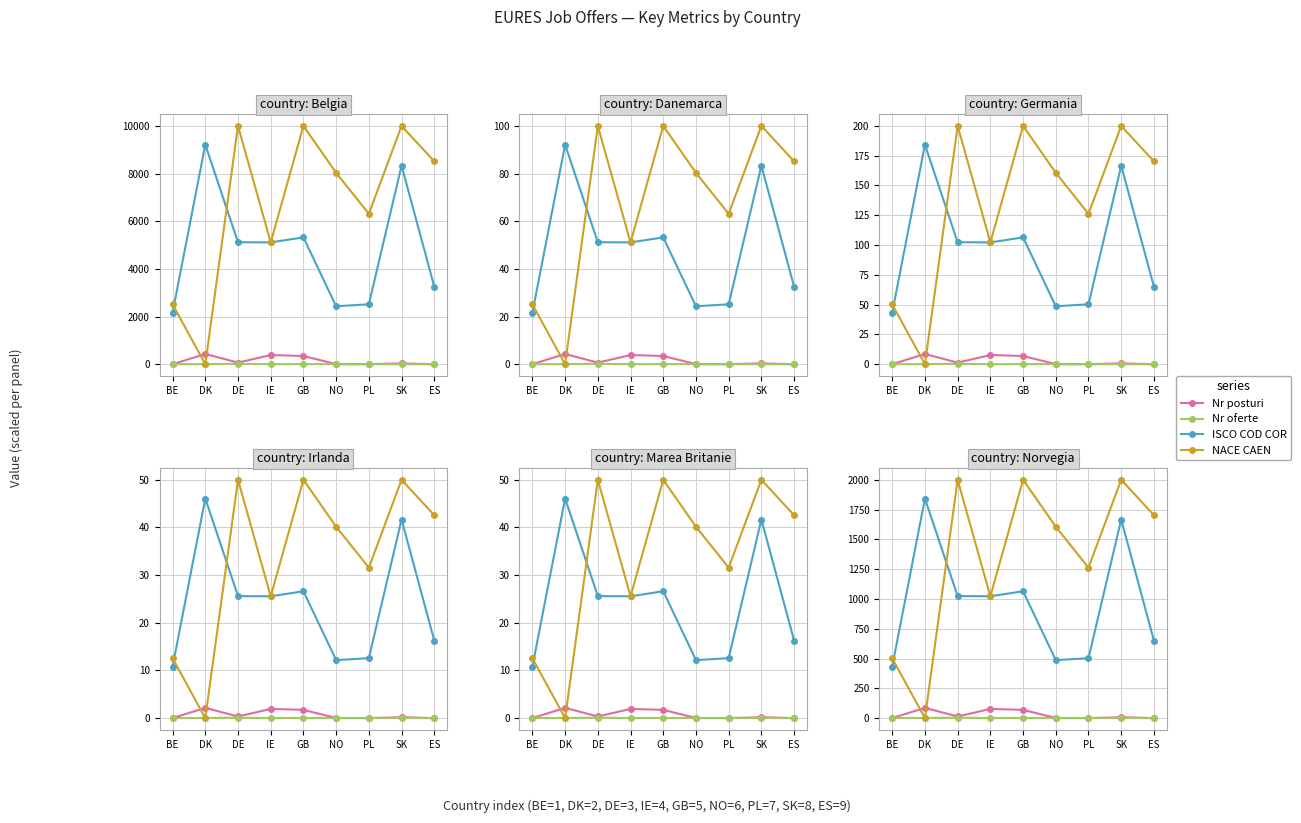

What is the difference between the maximum and minimum values in the ISCO COD COR series?

1409.4